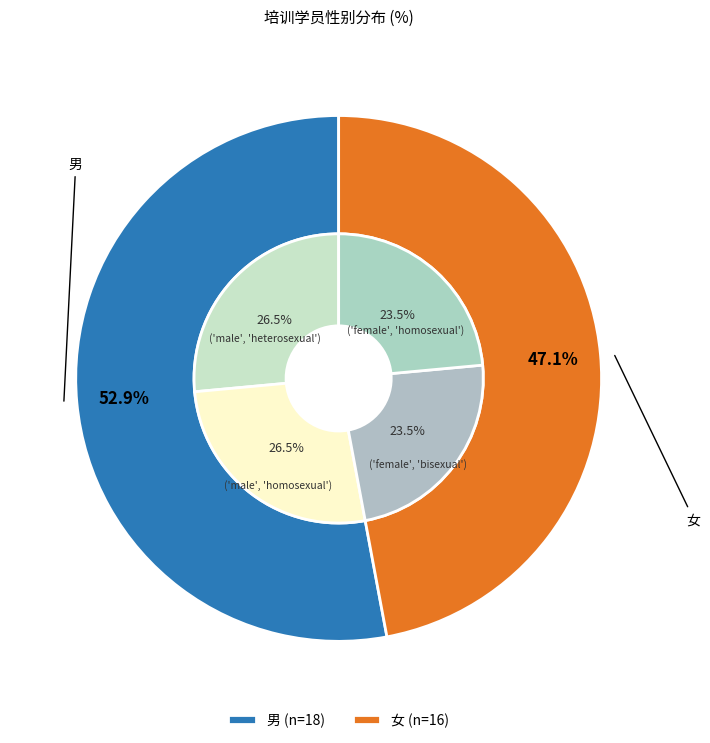

Which has a higher value, 男 or 女?

男